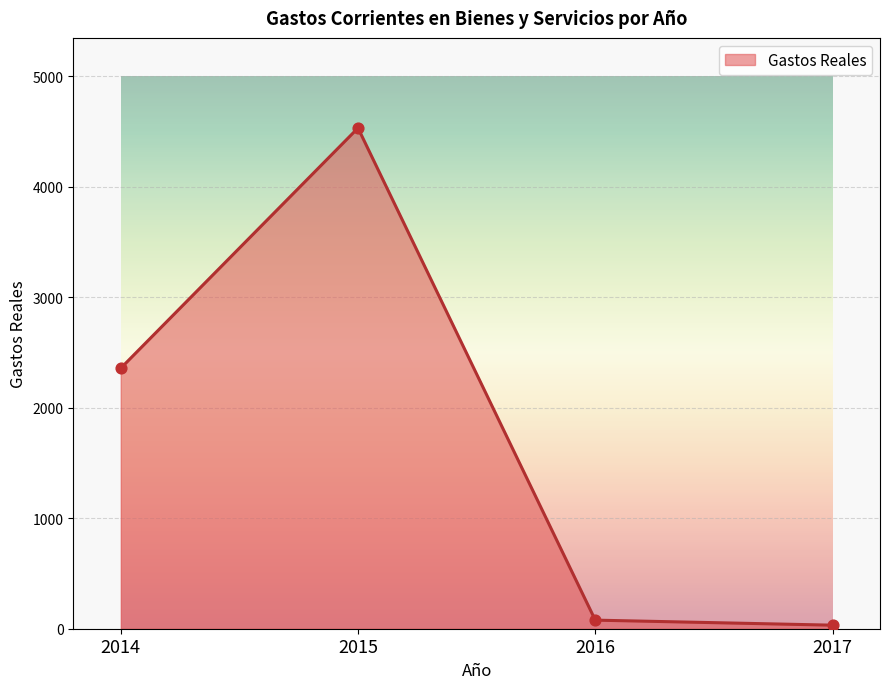

Approximately how many times larger is the value at 2014 compared to 2017?

73.4